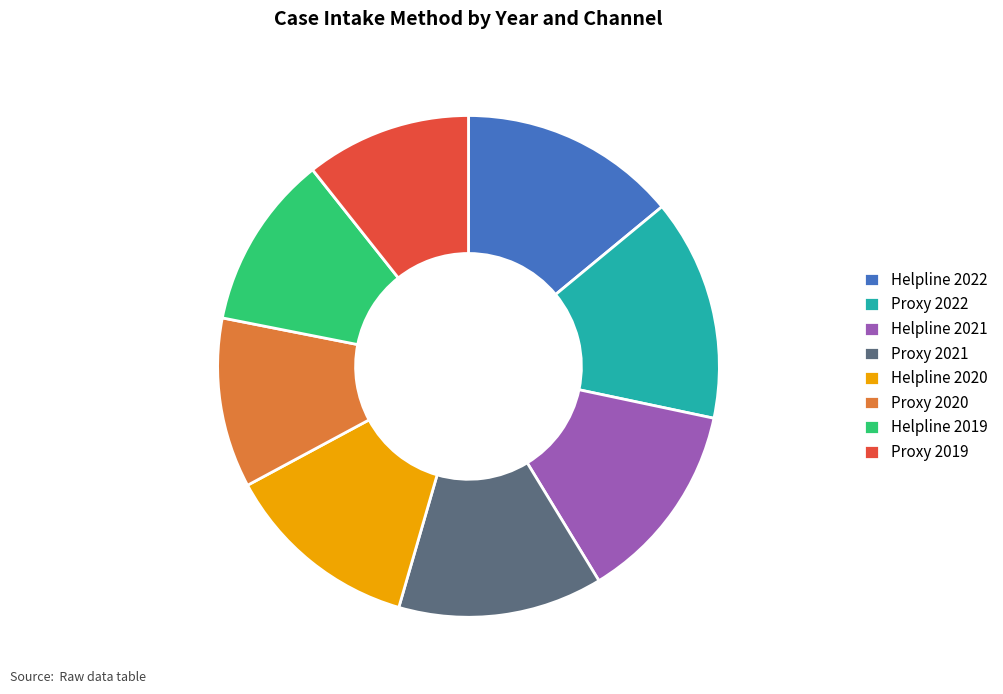

How many slices are in this pie chart?

8